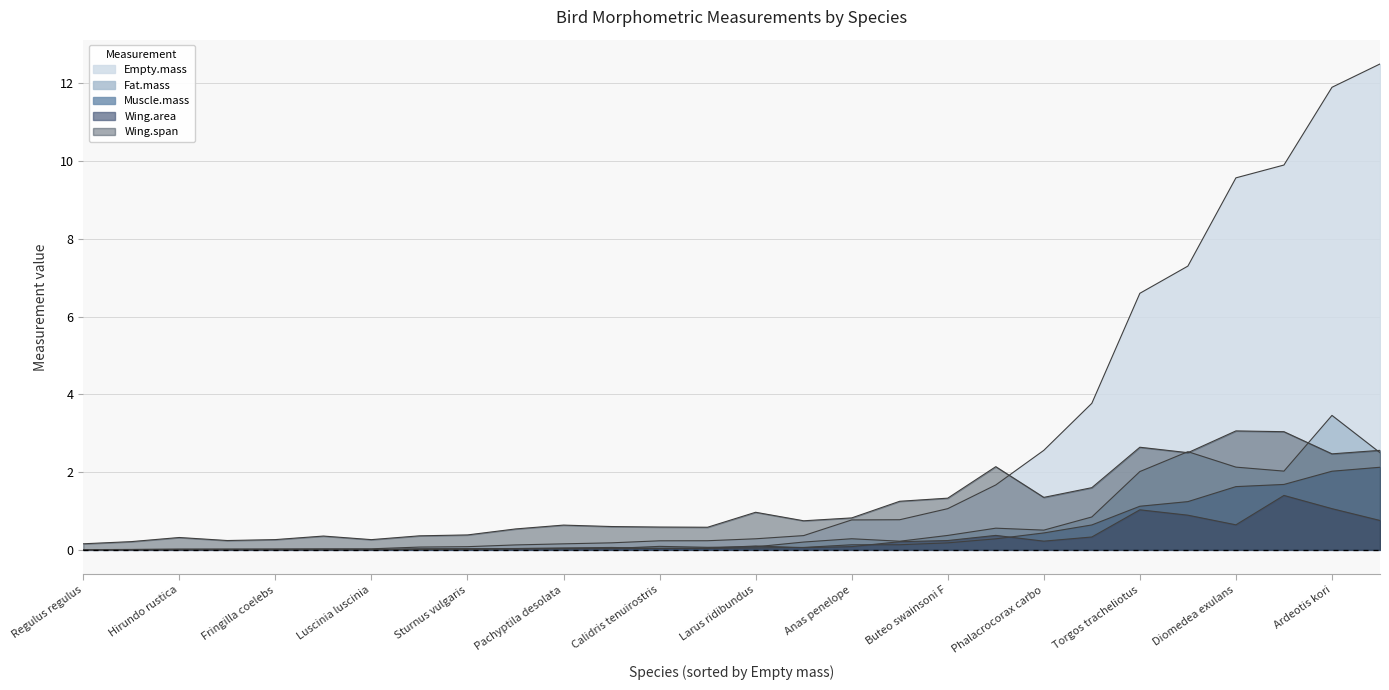

Reading right to left, transcribe all the data shown in this chart.

Empty.mass: Buteo swainsoni F=1.1	Buteo swainsoni M=0.8	Calidris tenuirostris=0.2	Turdus philomelos=0.1	Carduelis spinus=0.0	Fringilla coelebs=0.0	Sturnus vulgaris=0.1	Ardeotis kori=11.9	Torgos tracheliotus=6.6	Gyps rueppellii=7.3	Phalacrocorax carbo=2.6	Diomedea exulans=9.6	Larus ridibundus=0.3	Fregata magnificens=1.7	Anas penelope=0.8	Corvus monedula=0.2	Luscinia luscinia=0.0	Sylvia borin=0.0	Cygnus cygnus=12.5	Hirundo rustica=0.0	Anas crecca=0.2	Limosa lapponica=0.4	Aegypius monachus=9.9	Calidris canutus=0.1	Regulus regulus=0.0	Pachyptila desolata=0.2	Hydrobates pelagicus=0.0	Anser anser=3.8
Fat.mass: Buteo swainsoni F=0.4	Buteo swainsoni M=0.2	Calidris tenuirostris=0.1	Turdus philomelos=0.0	Carduelis spinus=0.0	Fringilla coelebs=0.0	Sturnus vulgaris=0.0	Ardeotis kori=3.5	Torgos tracheliotus=2.0	Gyps rueppellii=2.5	Phalacrocorax carbo=0.5	Diomedea exulans=2.1	Larus ridibundus=0.1	Fregata magnificens=0.6	Anas penelope=0.3	Corvus monedula=0.0	Luscinia luscinia=0.0	Sylvia borin=0.0	Cygnus cygnus=2.5	Hirundo rustica=0.0	Anas crecca=0.1	Limosa lapponica=0.2	Aegypius monachus=2.0	Calidris canutus=0.0	Regulus regulus=0.0	Pachyptila desolata=0.0	Hydrobates pelagicus=0.0	Anser anser=0.8
Muscle.mass: Buteo swainsoni F=0.2	Buteo swainsoni M=0.1	Calidris tenuirostris=0.0	Turdus philomelos=0.0	Carduelis spinus=0.0	Fringilla coelebs=0.0	Sturnus vulgaris=0.0	Ardeotis kori=2.0	Torgos tracheliotus=1.1	Gyps rueppellii=1.2	Phalacrocorax carbo=0.4	Diomedea exulans=1.6	Larus ridibundus=0.0	Fregata magnificens=0.3	Anas penelope=0.1	Corvus monedula=0.0	Luscinia luscinia=0.0	Sylvia borin=0.0	Cygnus cygnus=2.1	Hirundo rustica=0.0	Anas crecca=0.0	Limosa lapponica=0.1	Aegypius monachus=1.7	Calidris canutus=0.0	Regulus regulus=0.0	Pachyptila desolata=0.0	Hydrobates pelagicus=0.0	Anser anser=0.6
Wing.area: Buteo swainsoni F=0.2	Buteo swainsoni M=0.2	Calidris tenuirostris=0.0	Turdus philomelos=0.0	Carduelis spinus=0.0	Fringilla coelebs=0.0	Sturnus vulgaris=0.0	Ardeotis kori=1.1	Torgos tracheliotus=1.0	Gyps rueppellii=0.9	Phalacrocorax carbo=0.2	Diomedea exulans=0.6	Larus ridibundus=0.1	Fregata magnificens=0.4	Anas penelope=0.1	Corvus monedula=0.1	Luscinia luscinia=0.0	Sylvia borin=0.0	Cygnus cygnus=0.8	Hirundo rustica=0.0	Anas crecca=0.0	Limosa lapponica=0.1	Aegypius monachus=1.4	Calidris canutus=0.0	Regulus regulus=0.0	Pachyptila desolata=0.0	Hydrobates pelagicus=0.0	Anser anser=0.3
Wing.span: Buteo swainsoni F=1.3	Buteo swainsoni M=1.2	Calidris tenuirostris=0.6	Turdus philomelos=0.4	Carduelis spinus=0.2	Fringilla coelebs=0.3	Sturnus vulgaris=0.4	Ardeotis kori=2.5	Torgos tracheliotus=2.6	Gyps rueppellii=2.5	Phalacrocorax carbo=1.4	Diomedea exulans=3.1	Larus ridibundus=1.0	Fregata magnificens=2.1	Anas penelope=0.8	Corvus monedula=0.6	Luscinia luscinia=0.3	Sylvia borin=0.2	Cygnus cygnus=2.6	Hirundo rustica=0.3	Anas crecca=0.6	Limosa lapponica=0.7	Aegypius monachus=3.0	Calidris canutus=0.5	Regulus regulus=0.2	Pachyptila desolata=0.6	Hydrobates pelagicus=0.4	Anser anser=1.6